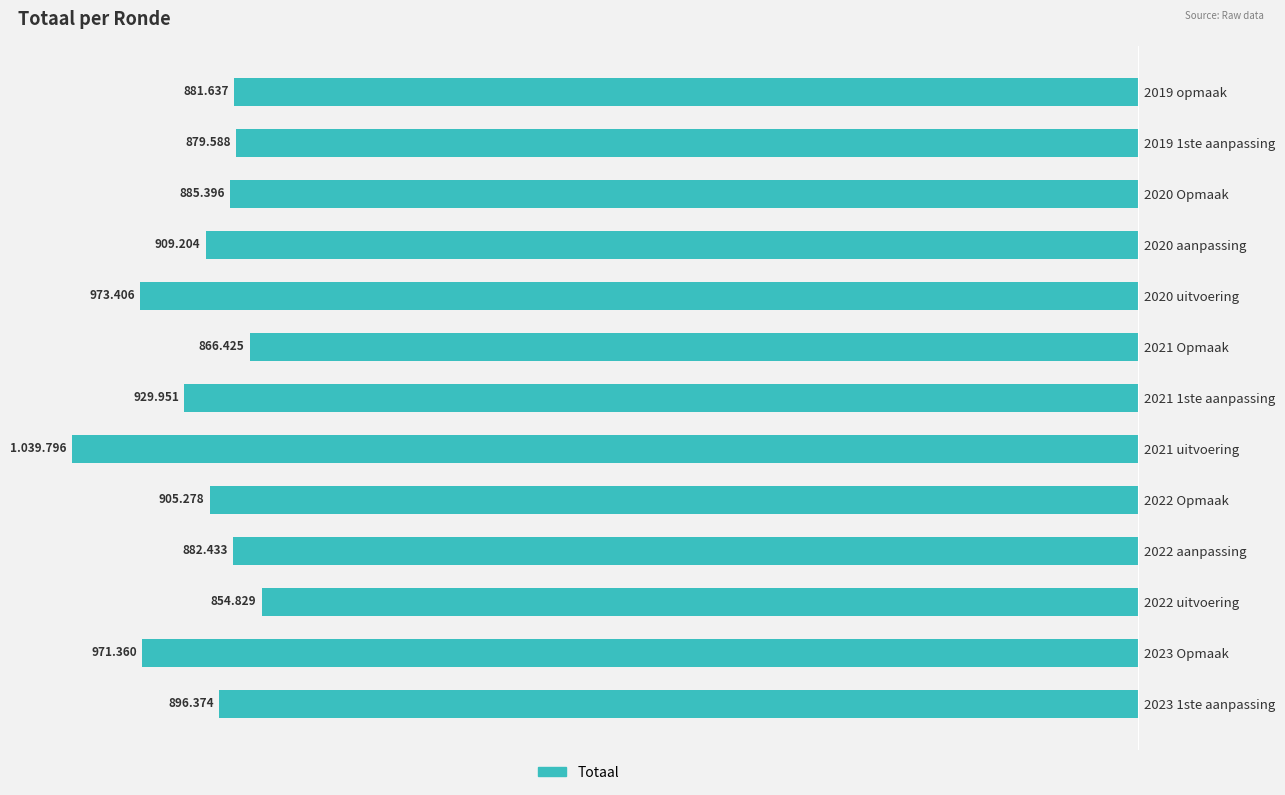

What is the average value?

-913514